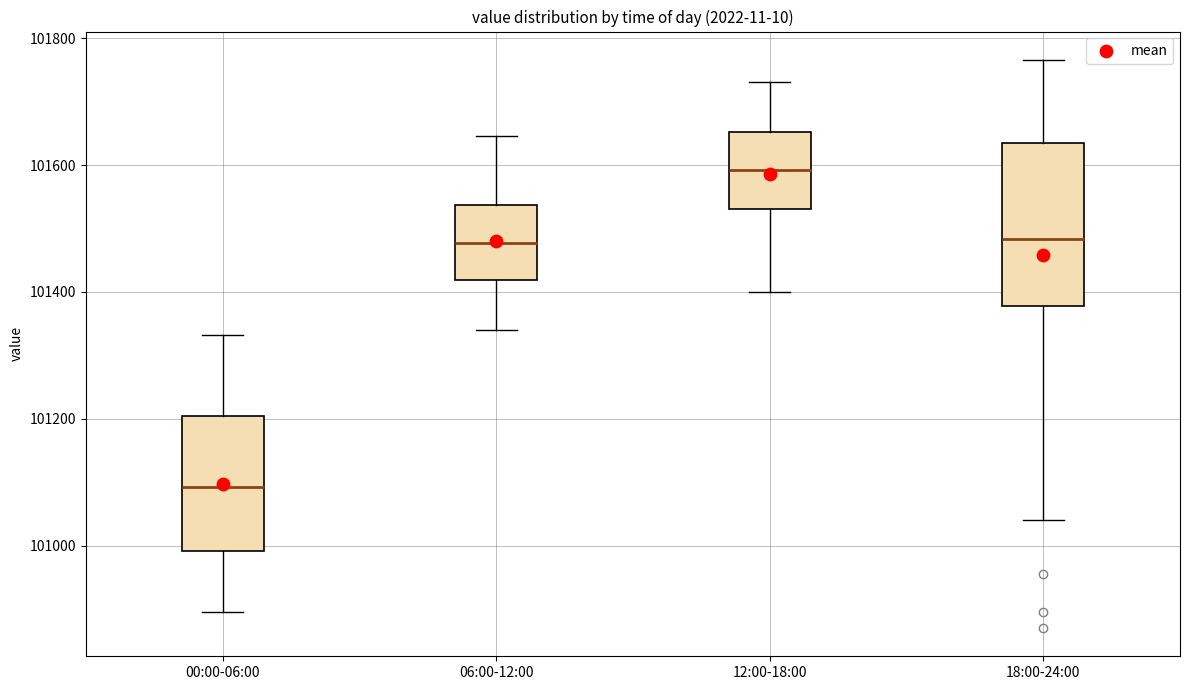

Where is the upper edge of the box for 18:00-24:00 on the y-axis? The values are not printed on the chart, so give them approximately, as read against the axis.

101640